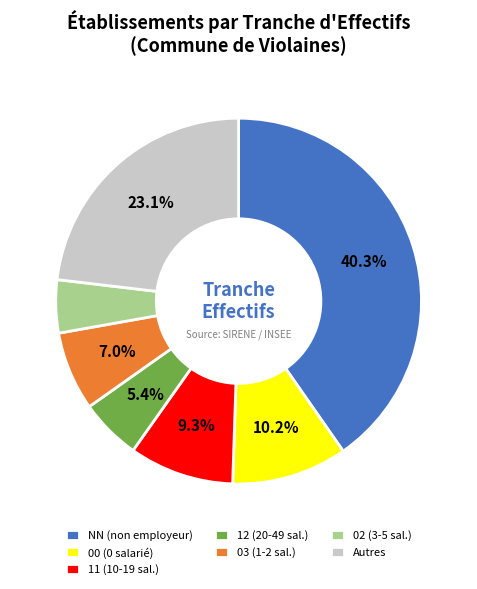

Which slice is the smallest?

02 (3-5 sal.)